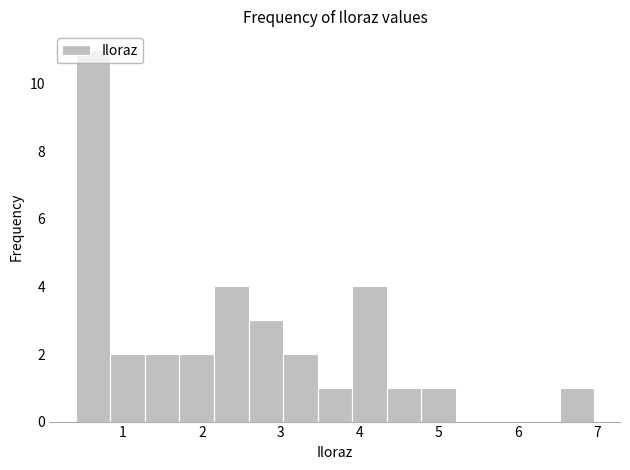

Over which range of the x-axis is the bar tallest?

0.4 to 0.8